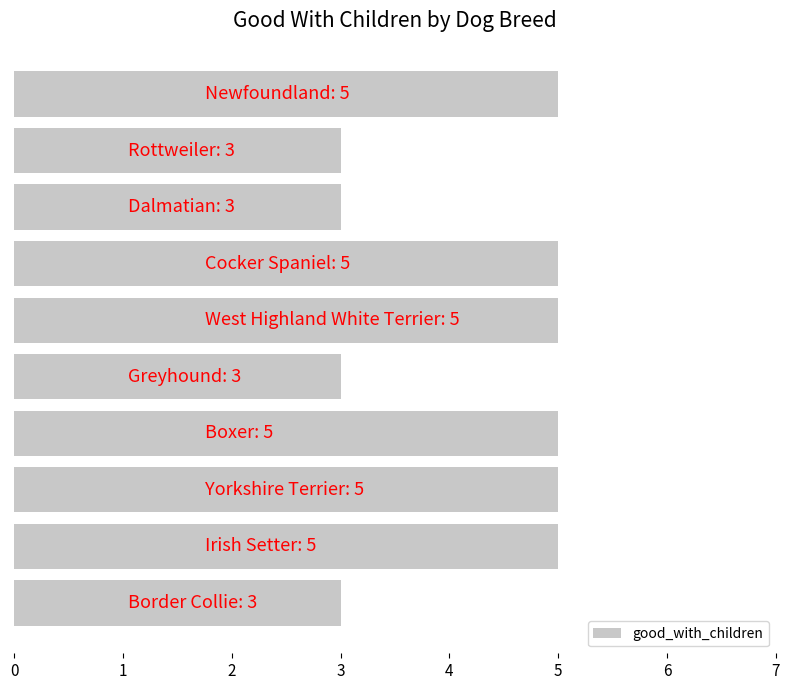

What is the maximum value shown in the chart?

5